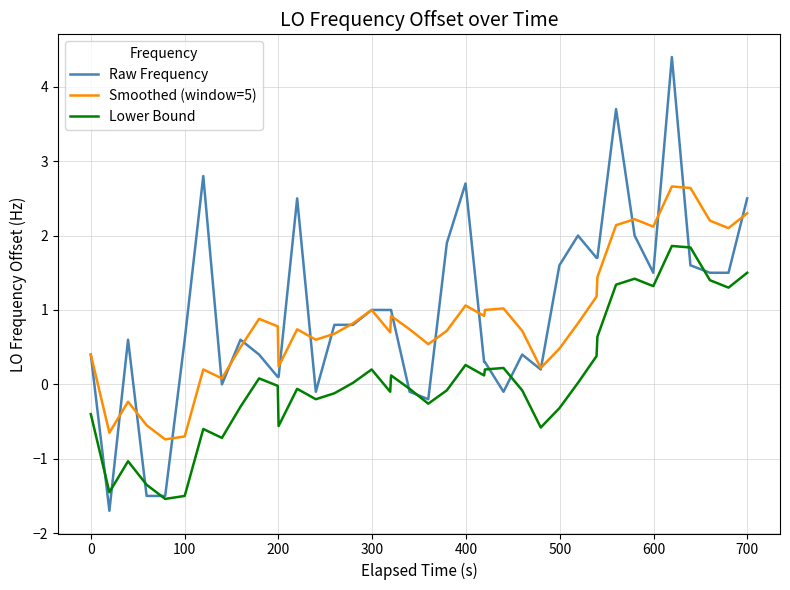

True or false: Lower Bound and Smoothed (window=5) intersect in this chart.

False